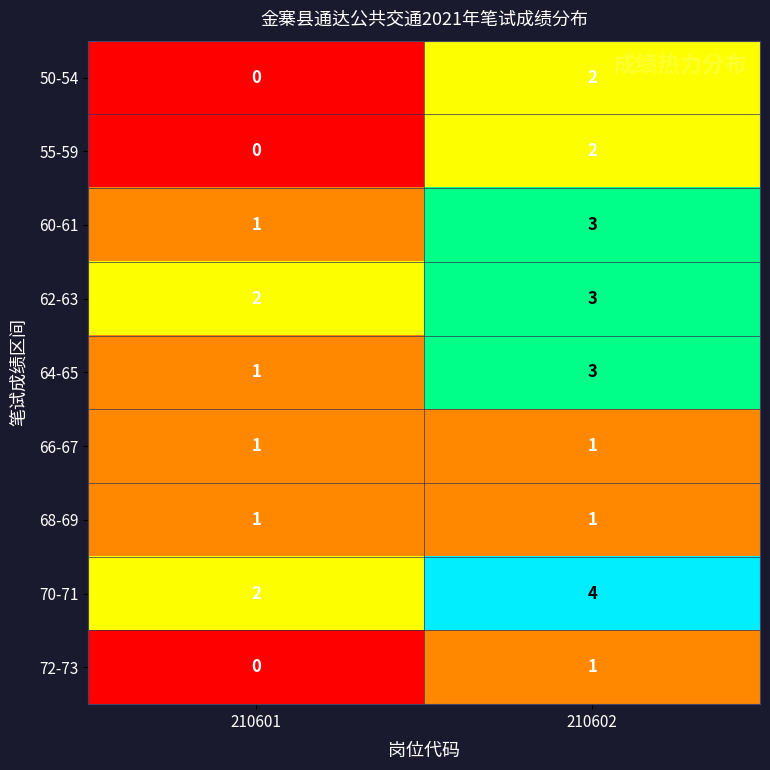

Reading left to right, what are all the values shown in this chart?

50-54: 210601=0	210602=2
55-59: 210601=0	210602=2
60-61: 210601=1	210602=3
62-63: 210601=2	210602=3
64-65: 210601=1	210602=3
66-67: 210601=1	210602=1
68-69: 210601=1	210602=1
70-71: 210601=2	210602=4
72-73: 210601=0	210602=1